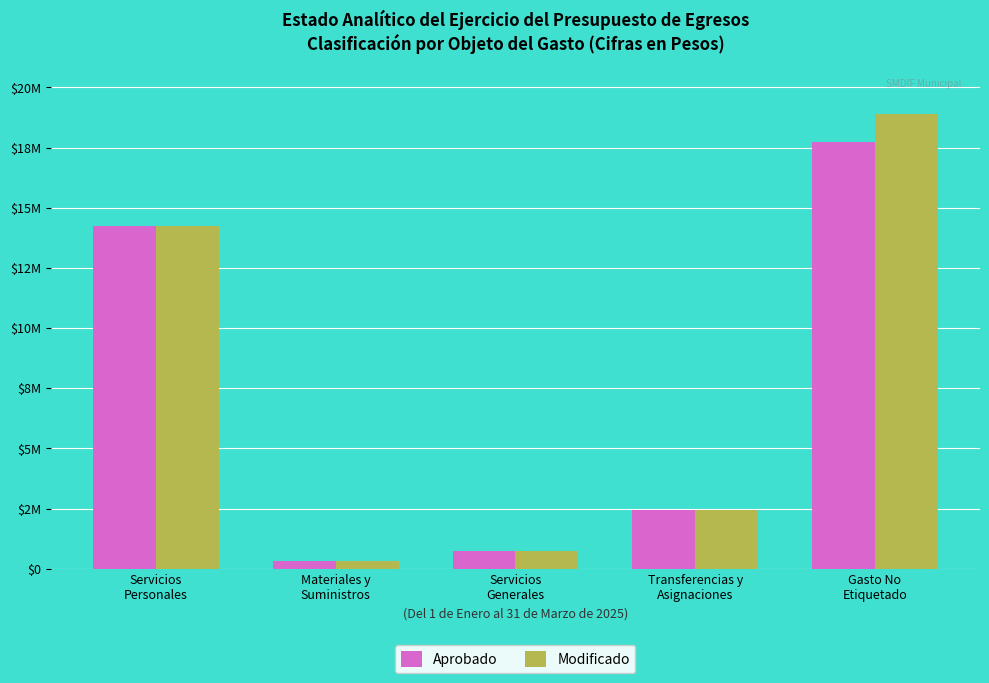

What is the greatest value displayed?

18890531.5